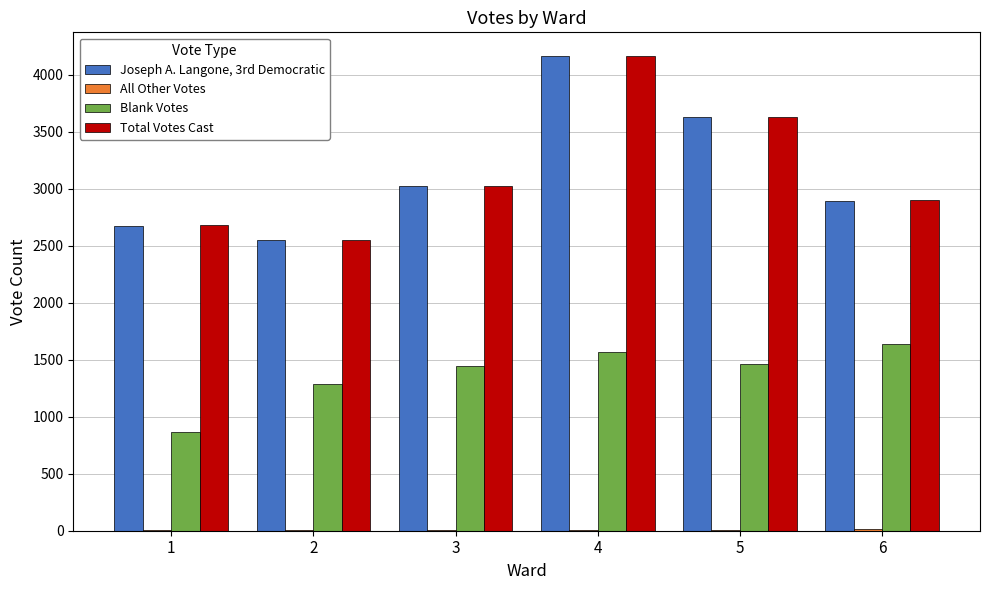

What is the sum of all Blank Votes values?

8270